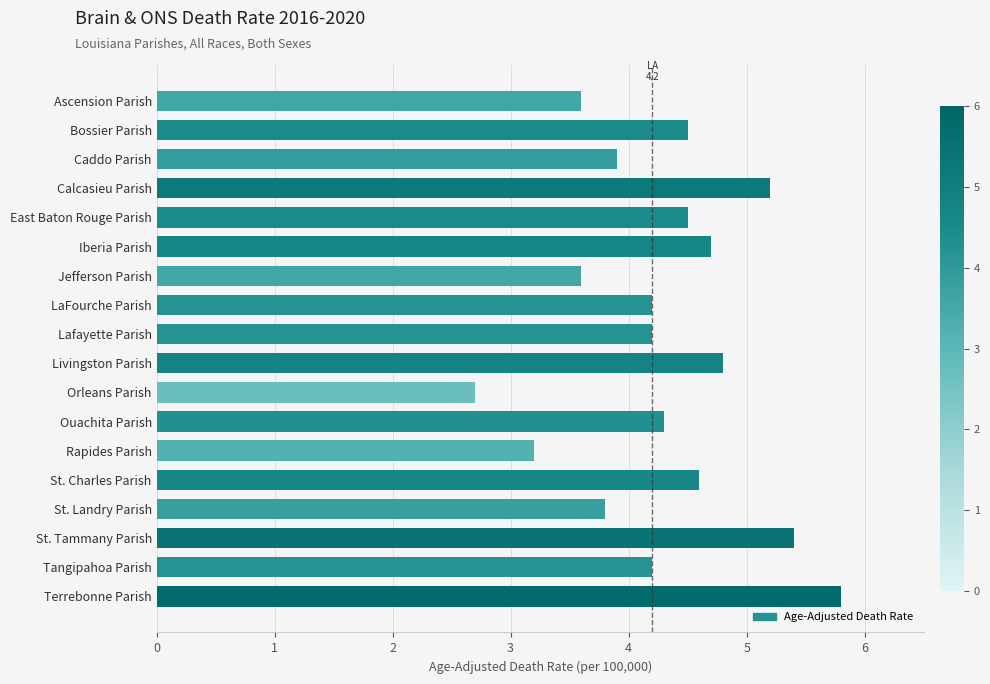

How many bars are there in total?

18